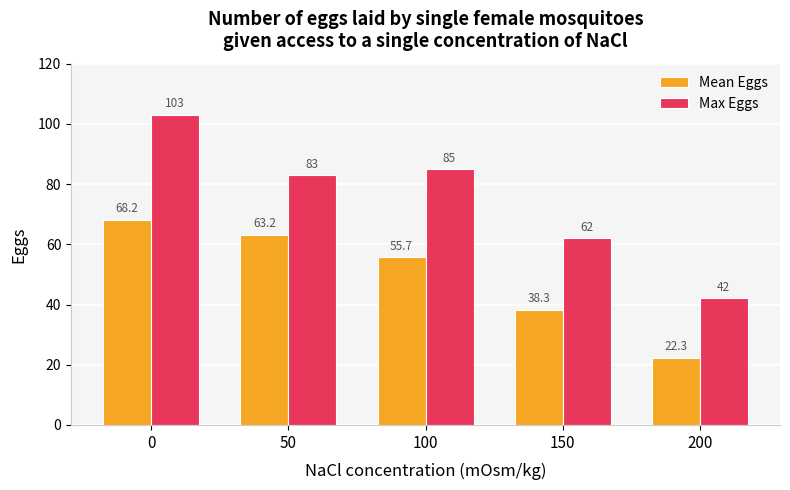

Which series changed the most between 50 and 200?

Max Eggs